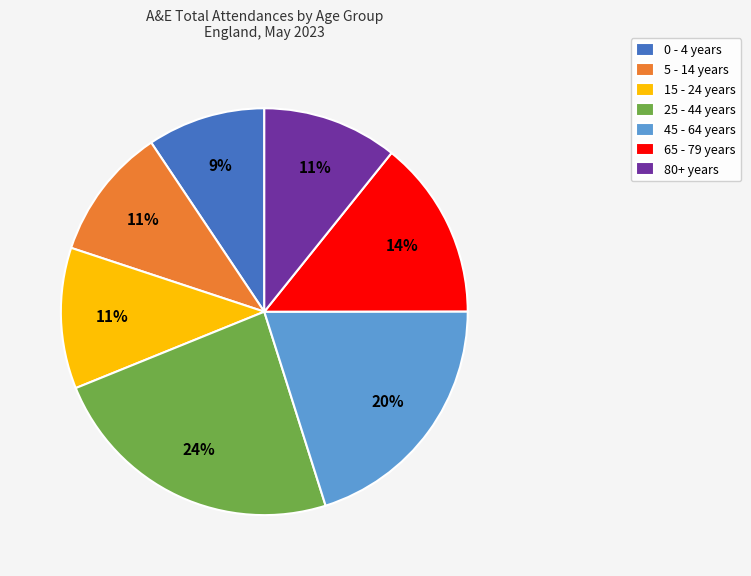

Which category has the smallest portion of the pie?

0 - 4 years